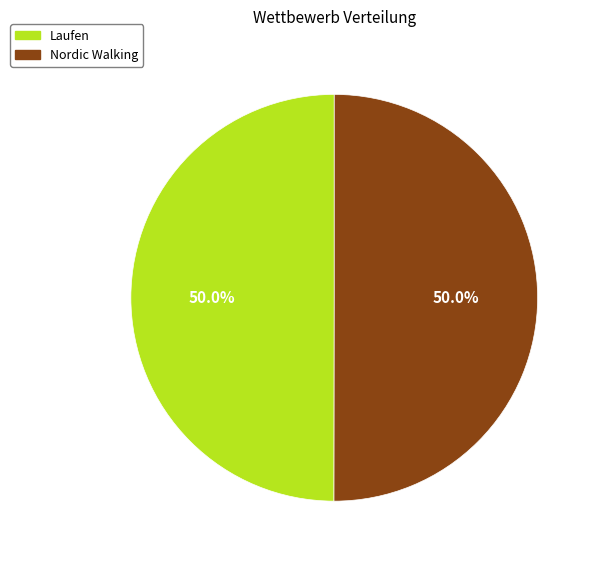

To the nearest percent, what is the combined percentage of Laufen and Nordic Walking?

100%